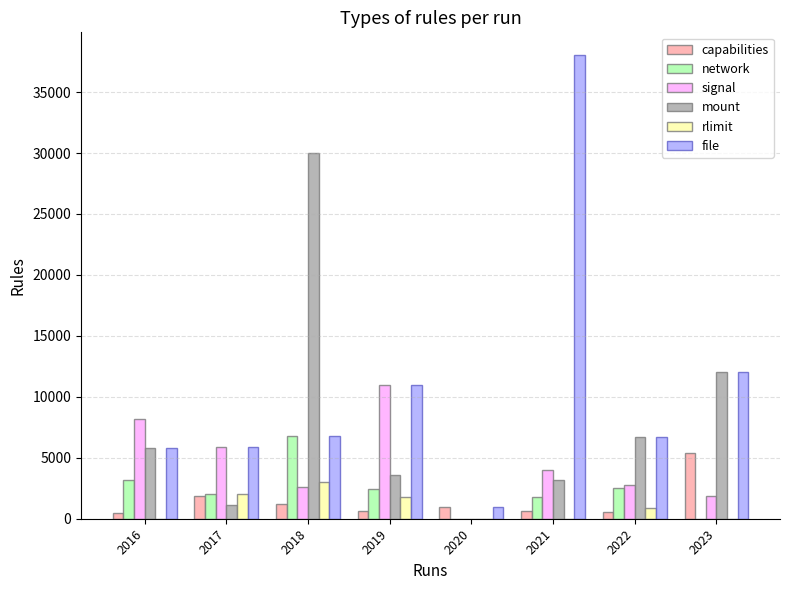

How many data points does each series have?

8